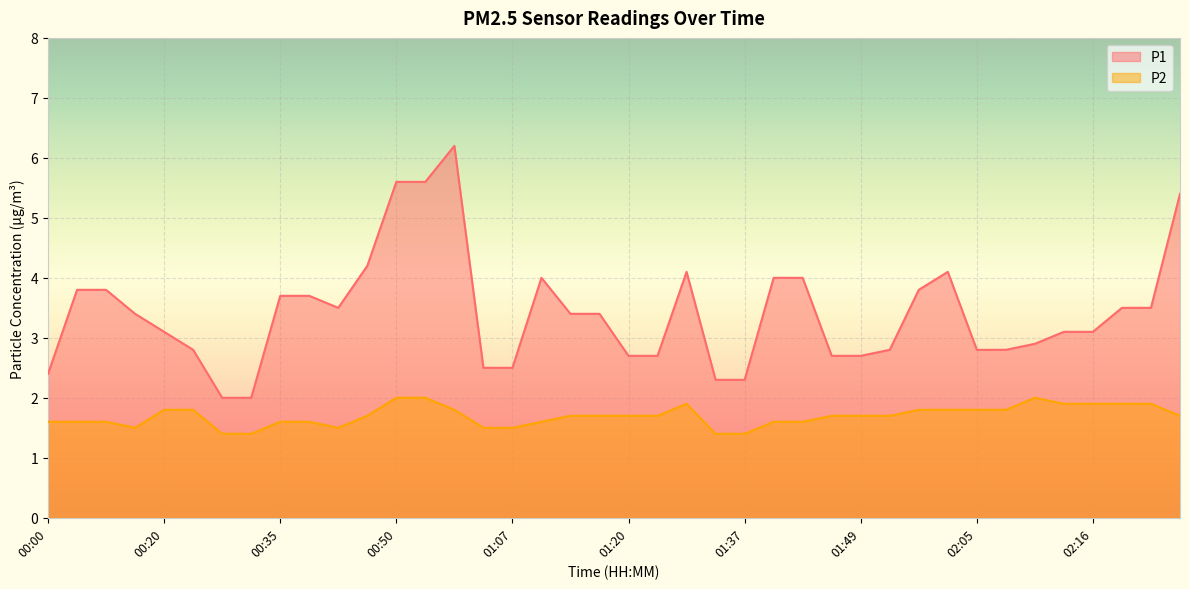

True or false: P1 and P2 intersect in this chart.

False